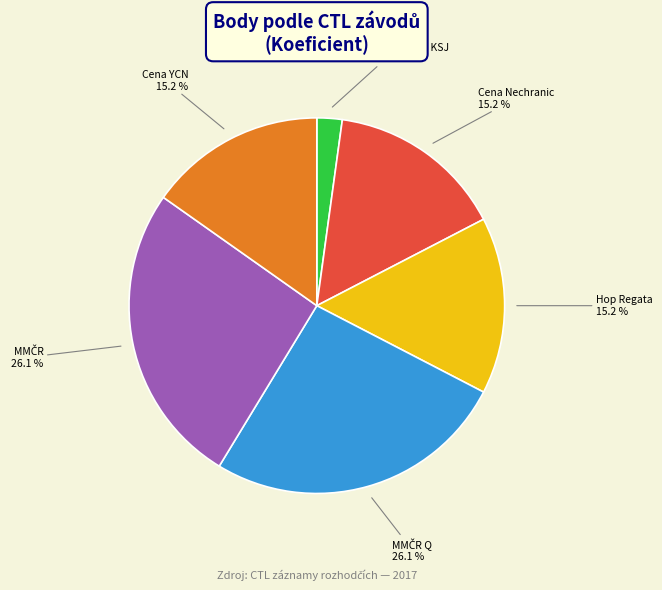

Does any single category account for the majority?

No